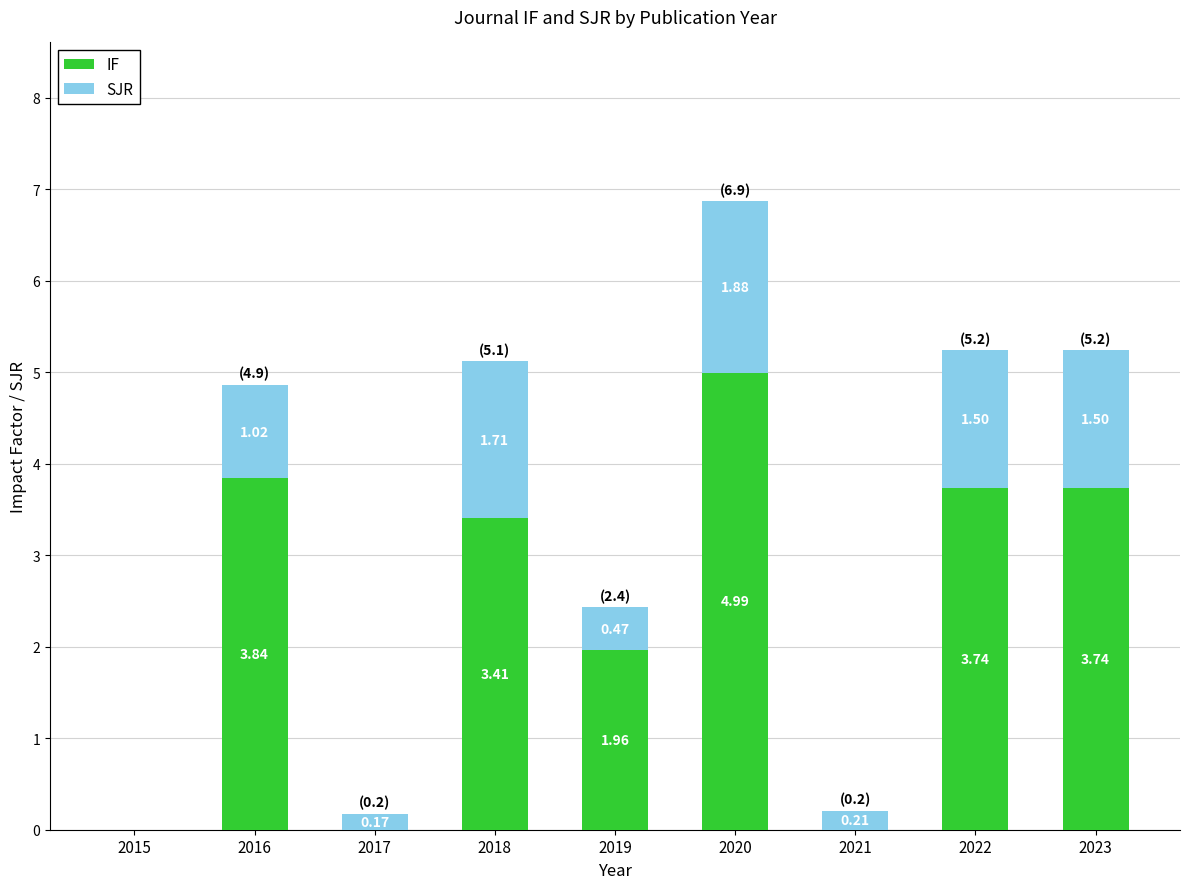

At which category is the sum across all series the highest?

2020